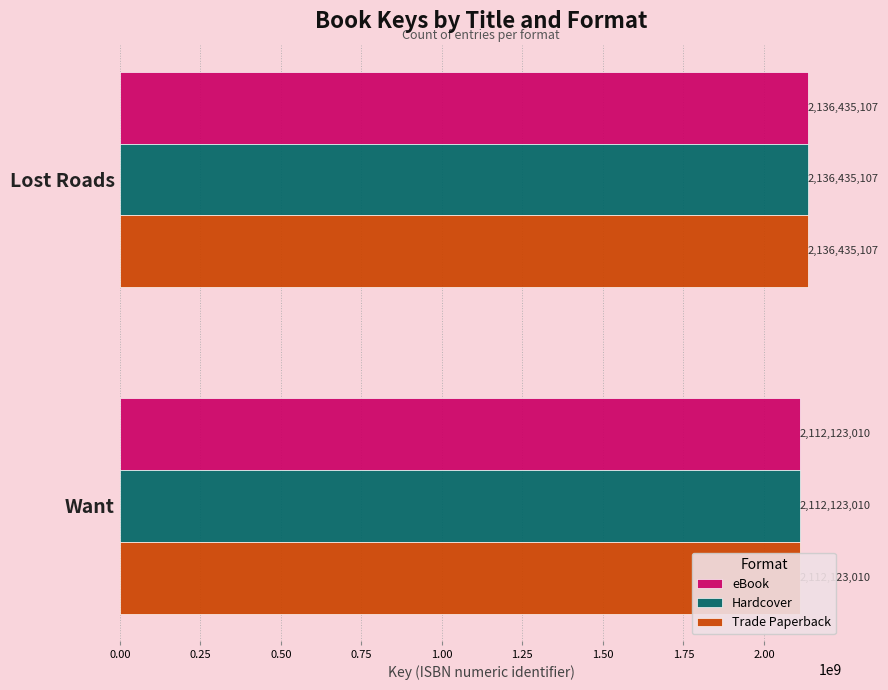

Is it true that Hardcover equals 2112123010 at Want?

True